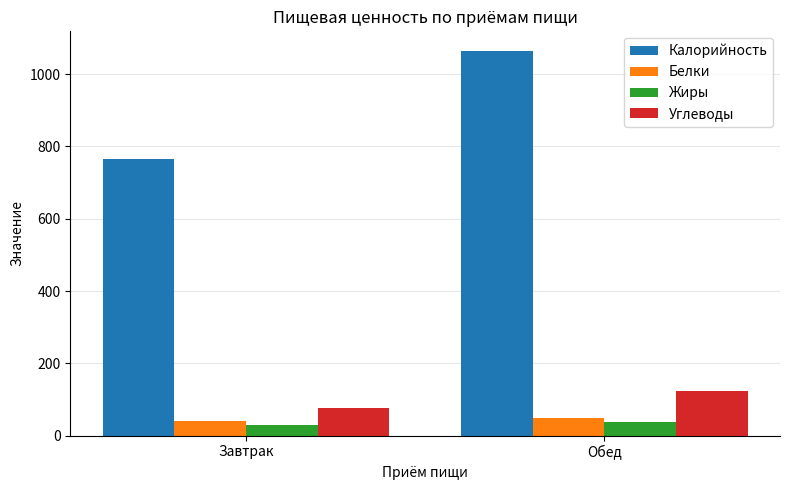

Reading left to right, what are all the values shown in this chart?

Калорийность: Завтрак=766.4	Обед=1065.0
Белки: Завтрак=39.5	Обед=48.7
Жиры: Завтрак=29.4	Обед=36.4
Углеводы: Завтрак=77.0	Обед=124.7